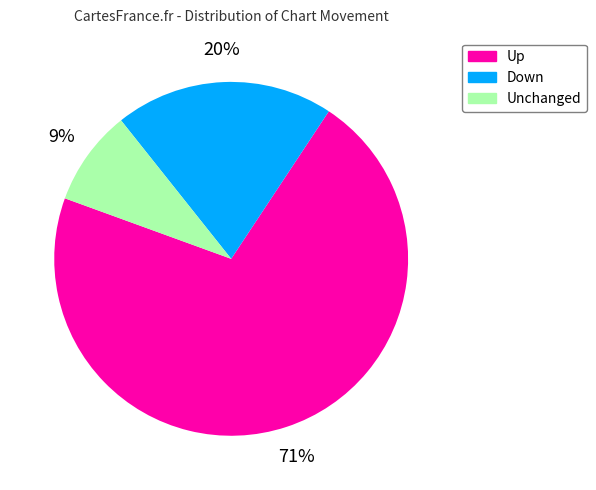

To the nearest percent, what is the difference between the largest and smallest slice percentages?

62%